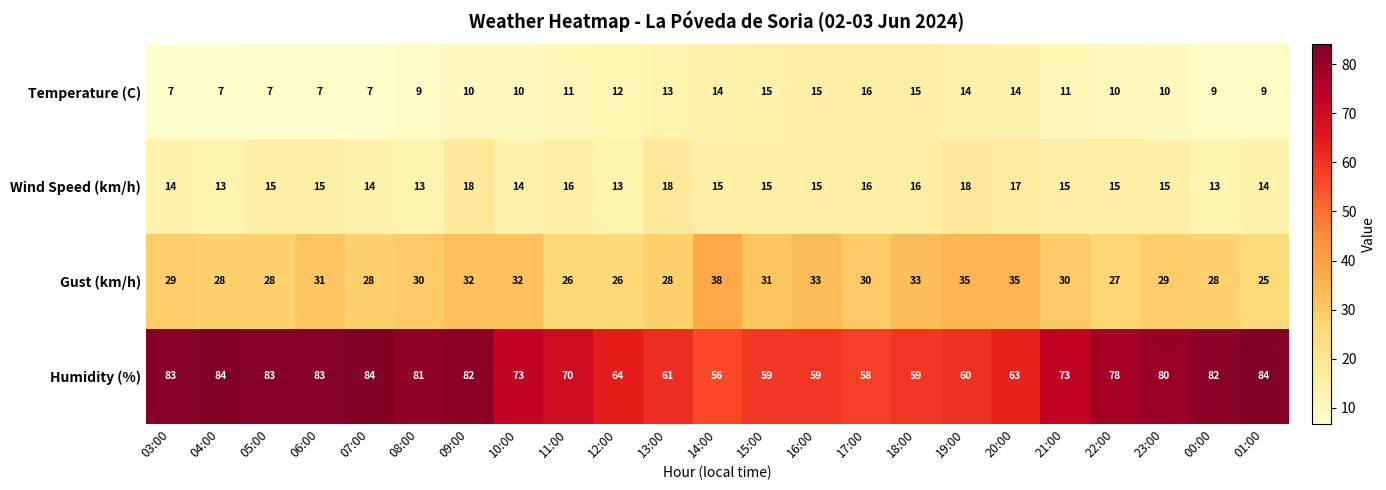

The Wind Speed (km/h) series shows 14 at 07:00. True or false?

True